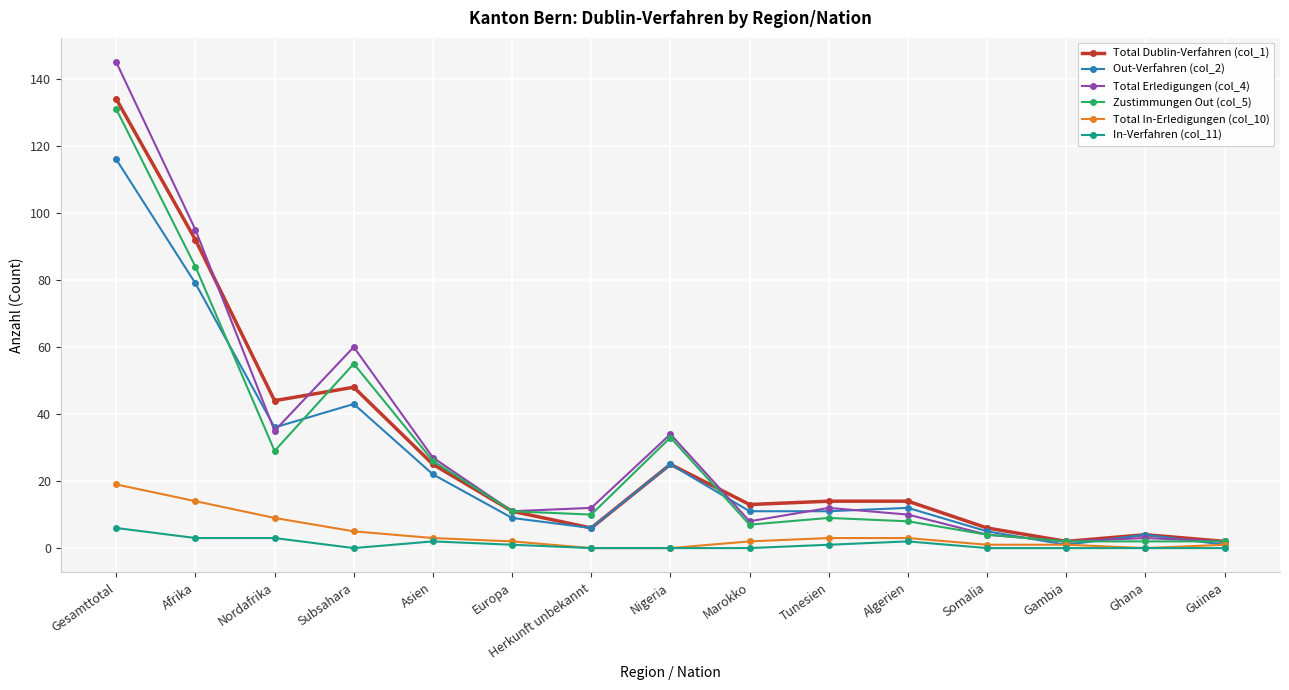

True or false: Total Erledigungen (col_4) has a value of 39 at Asien.

False